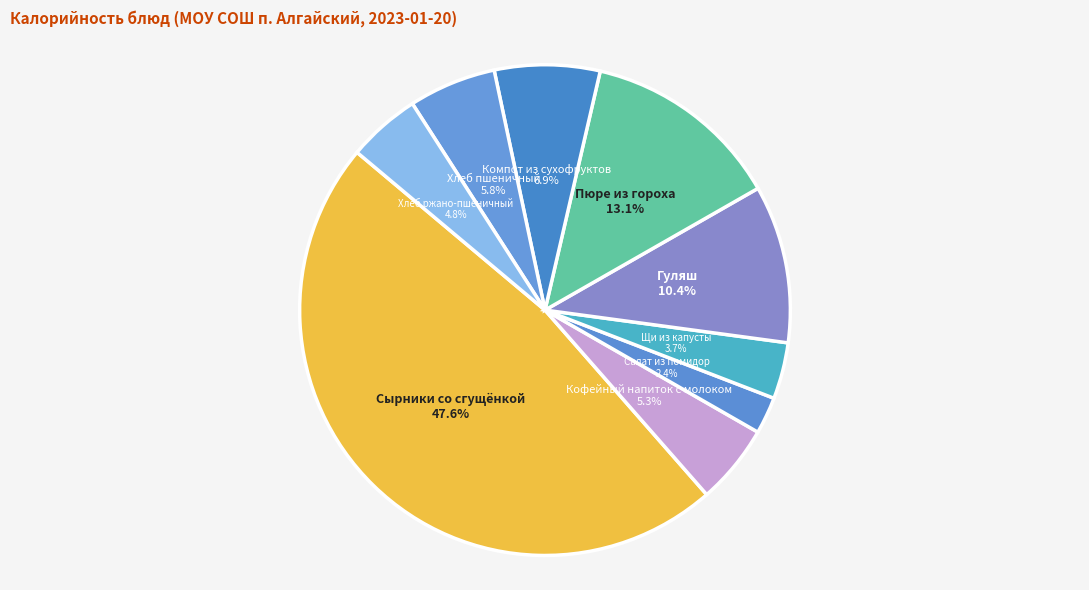

How many segments does this pie chart have?

9